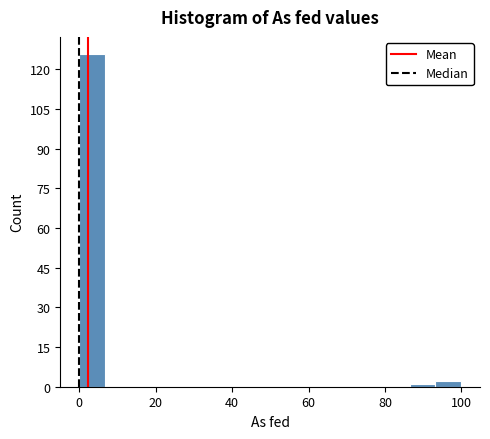

Around what value on the x-axis is the tallest bar? Give the approximate position of its centre, as read against the axis.

4